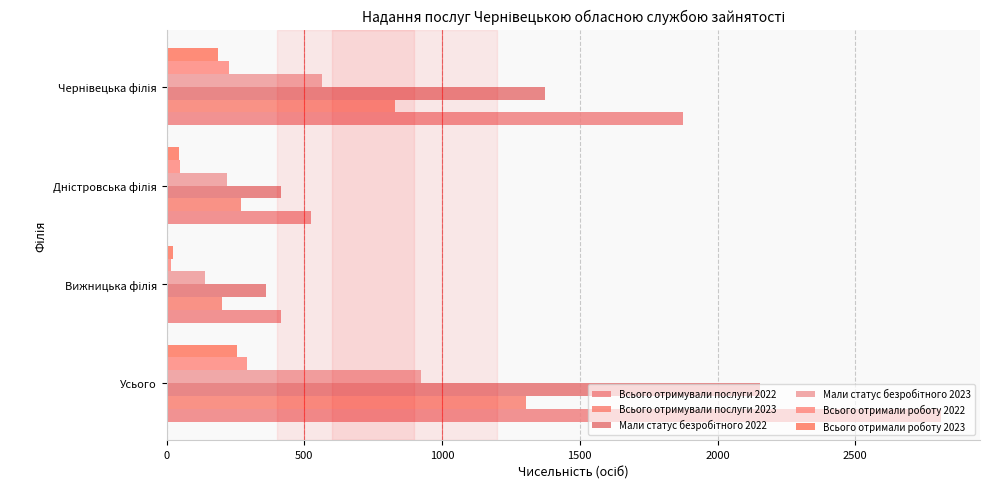

What is the highest value of the Всього отримали роботу 2023 series?

257